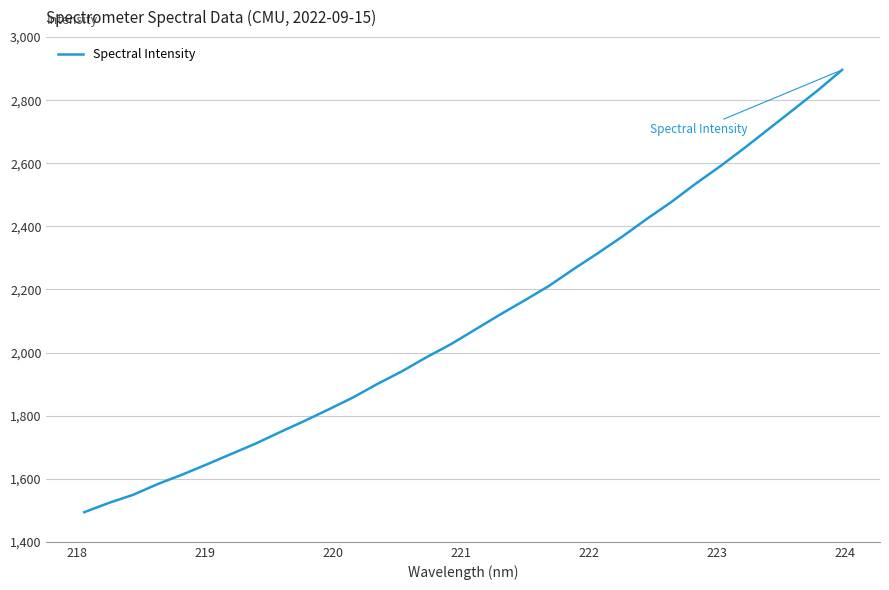

What is the difference between the maximum and minimum values?

1402.2